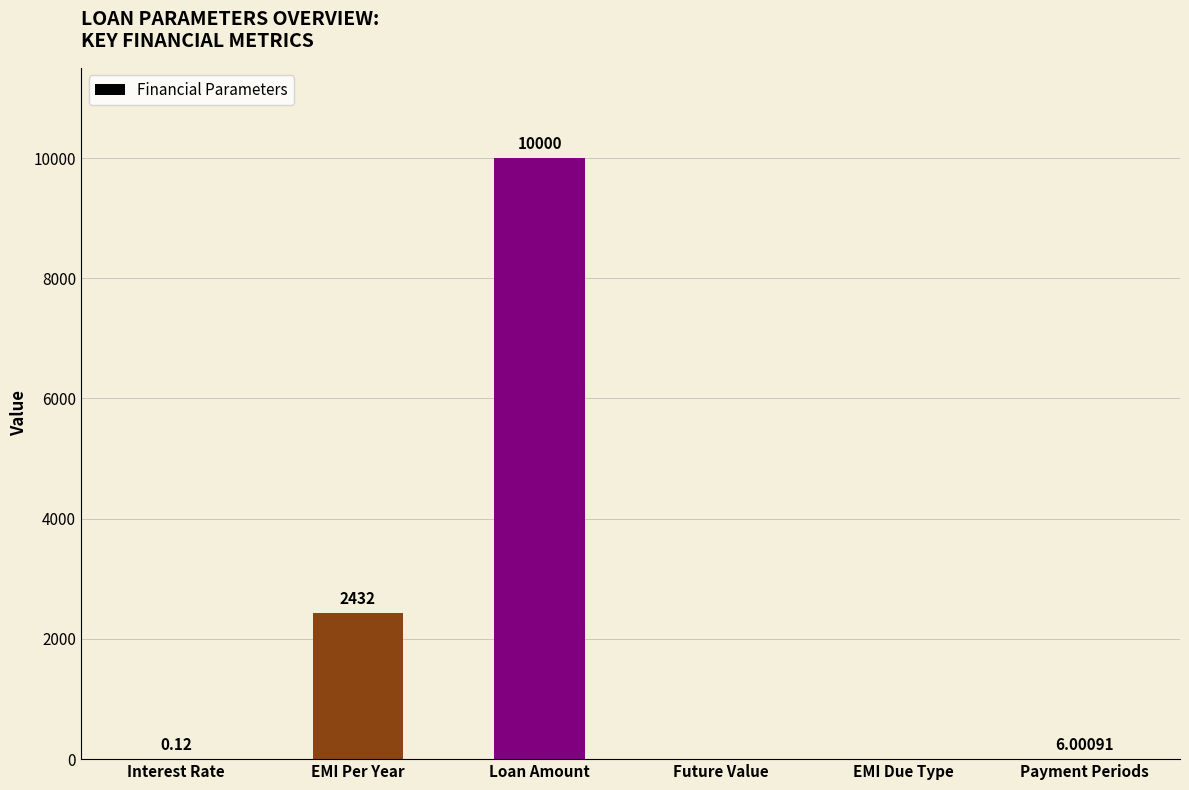

At which label does the data first exceed 6?

EMI Per Year